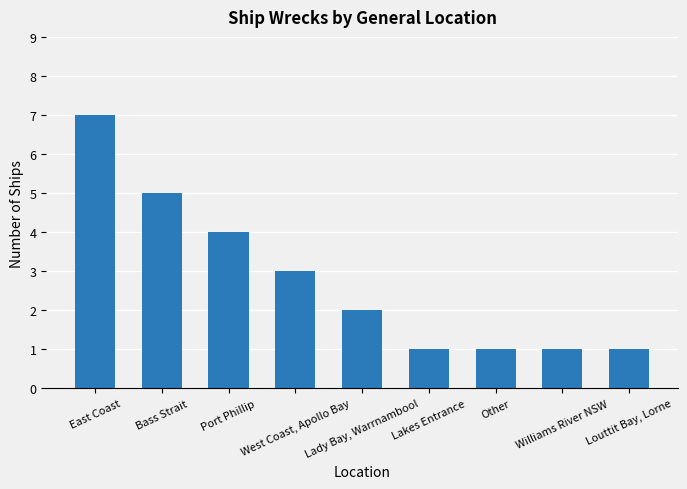

Where does the data first go above 2?

East Coast